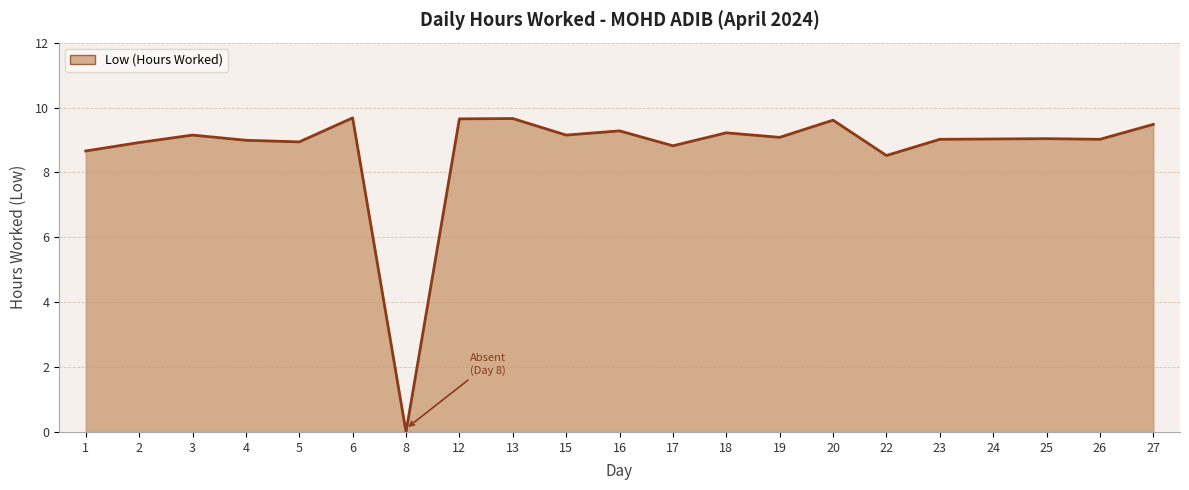

Which has a higher value, 19 or 22?

19